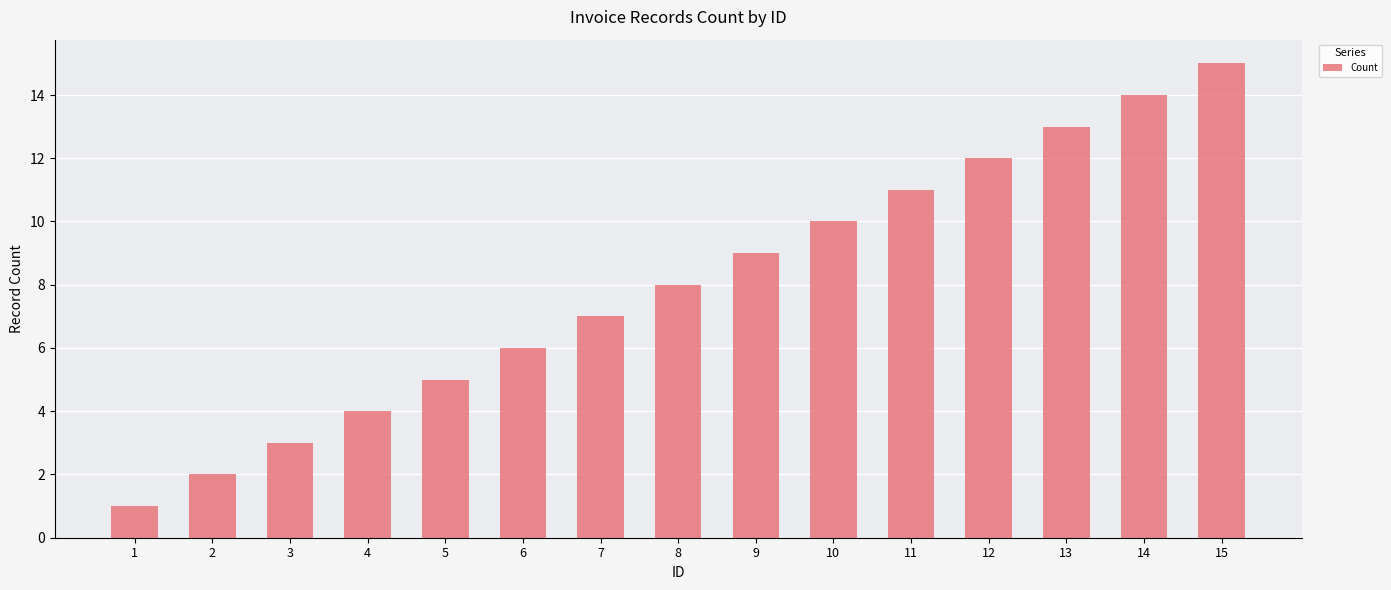

What is the minimum value shown in the chart?

1